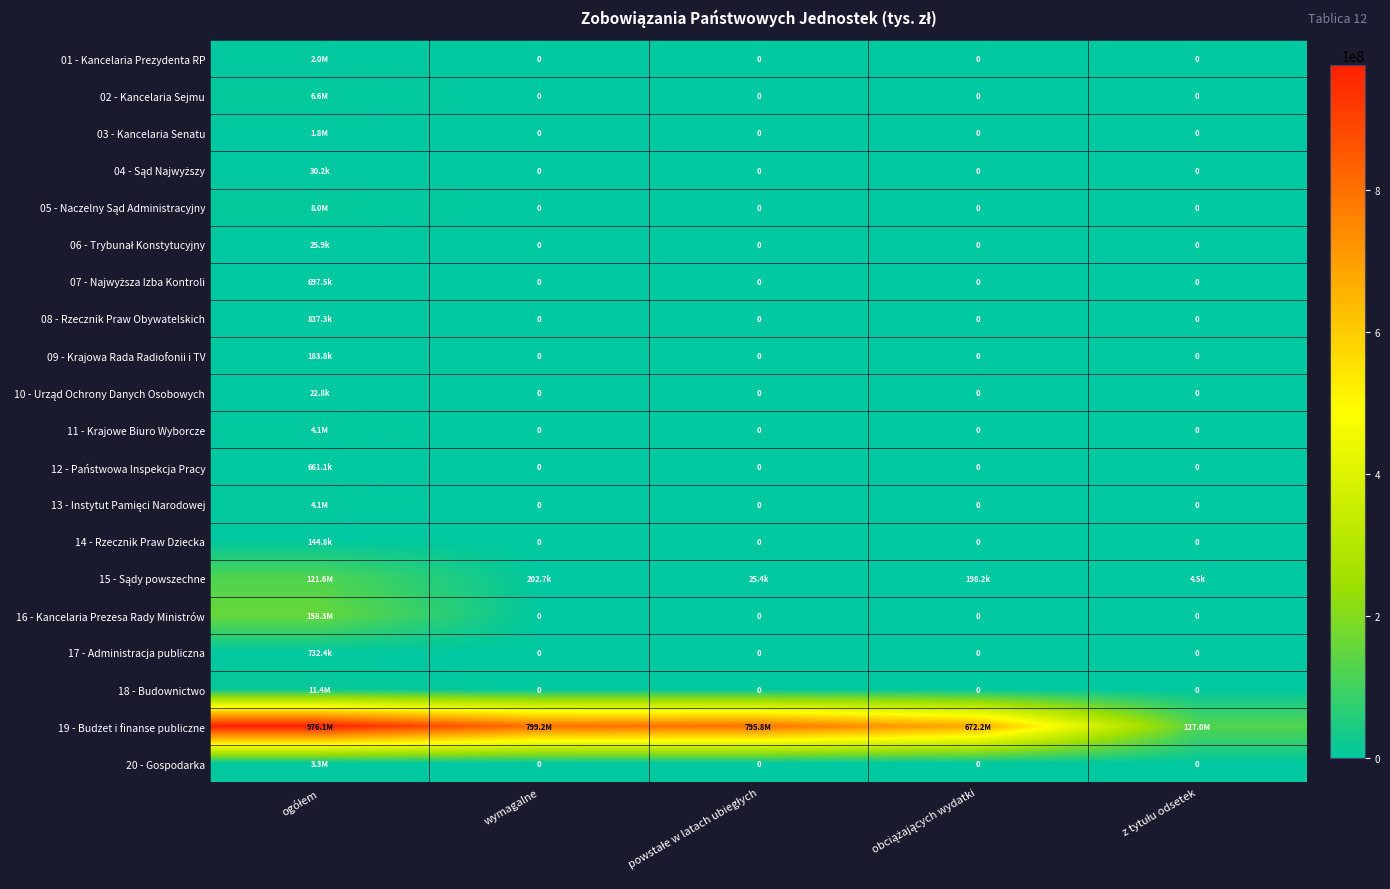

Rank the series by their maximum value, from lowest to highest.

10 - Urząd Ochrony Danych Osobowych, 06 - Trybunał Konstytucyjny, 04 - Sąd Najwyższy, 14 - Rzecznik Praw Dziecka, 09 - Krajowa Rada Radiofonii i TV, 12 - Państwowa Inspekcja Pracy, 07 - Najwyższa Izba Kontroli, 17 - Administracja publiczna, 08 - Rzecznik Praw Obywatelskich, 03 - Kancelaria Senatu, 01 - Kancelaria Prezydenta RP, 20 - Gospodarka, 11 - Krajowe Biuro Wyborcze, 13 - Instytut Pamięci Narodowej, 02 - Kancelaria Sejmu, 05 - Naczelny Sąd Administracyjny, 18 - Budownictwo, 15 - Sądy powszechne, 16 - Kancelaria Prezesa Rady Ministrów, 19 - Budżet i finanse publiczne